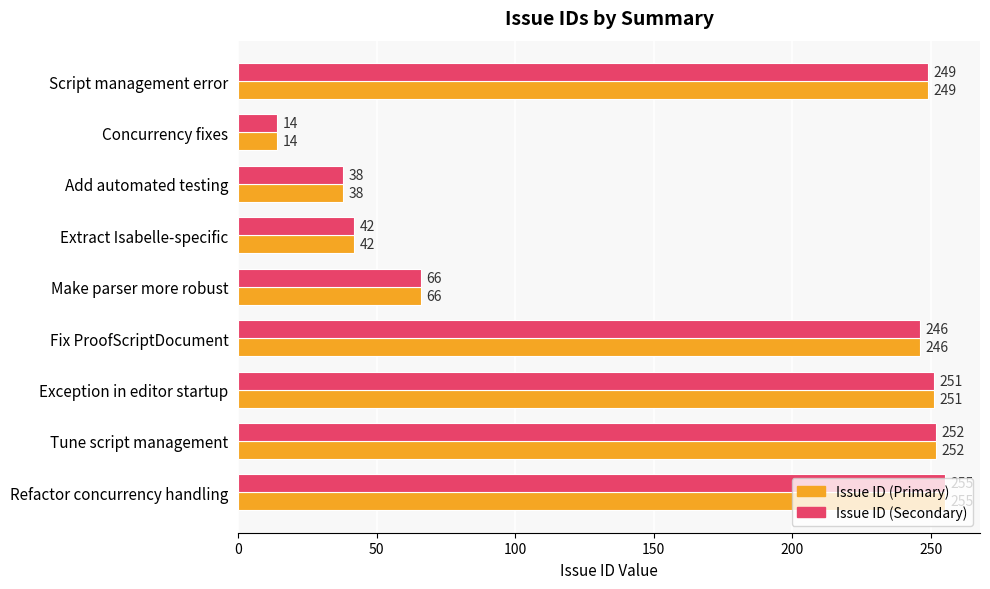

At which category is the sum across all series the highest?

Refactor concurrency handling